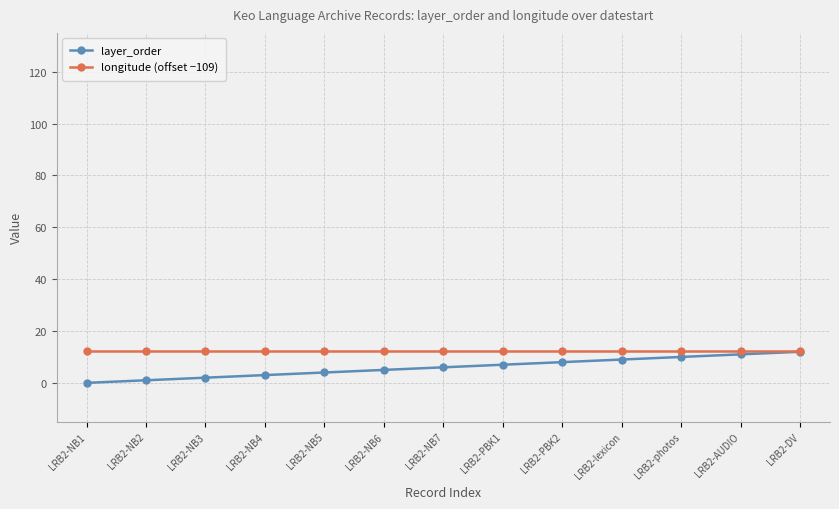

How many distinct data groups are displayed?

2